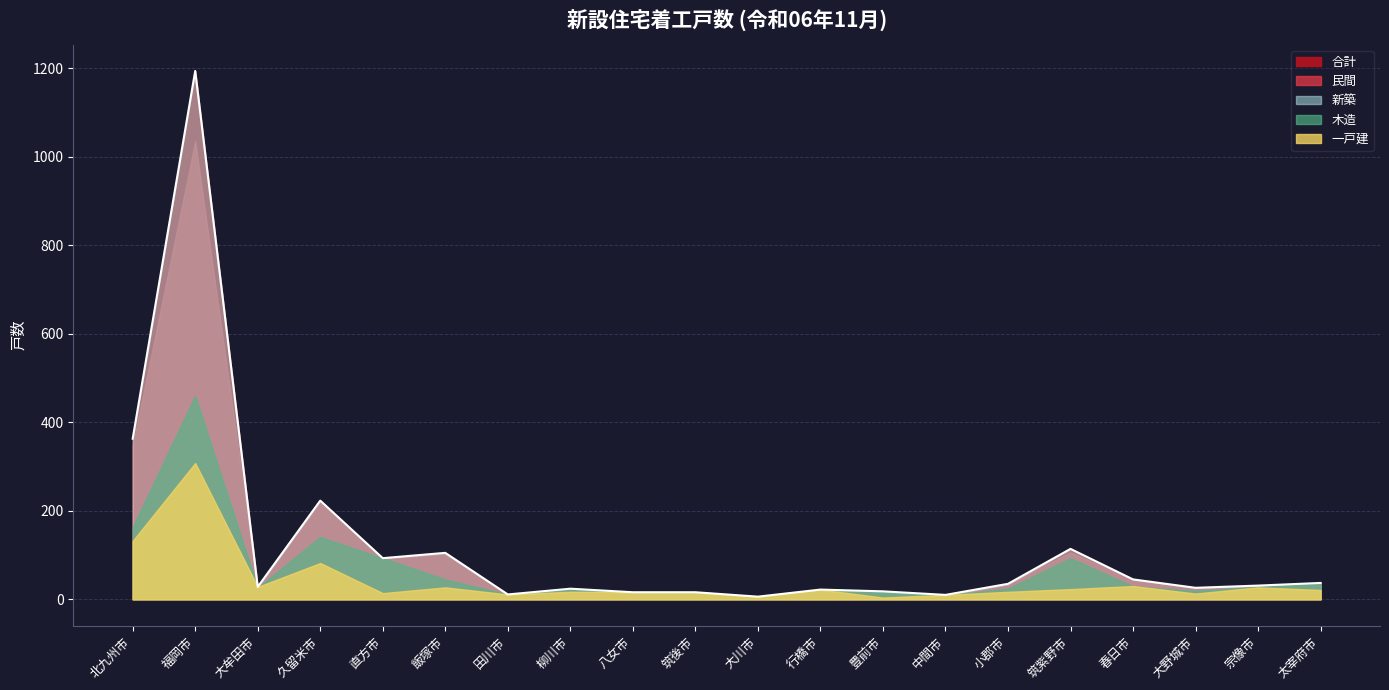

How many interior local valleys does the 民間 series have?

6